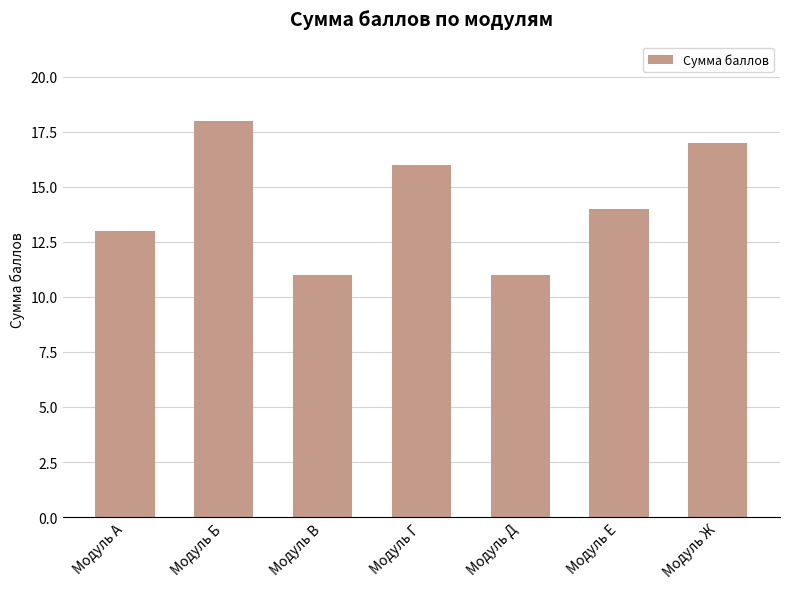

What is the smallest value displayed?

11